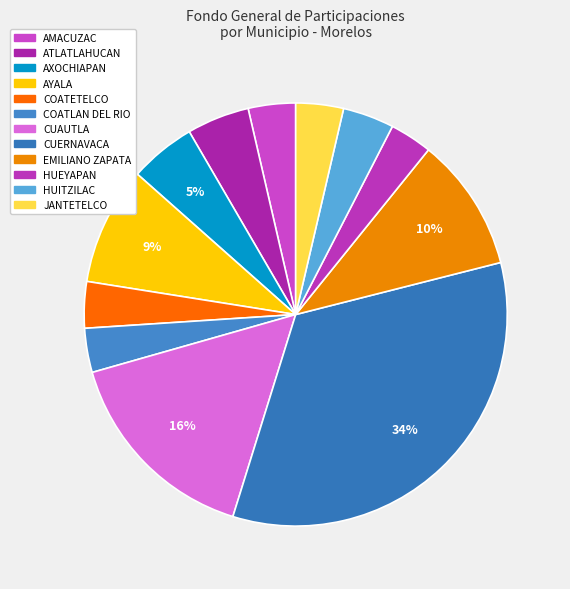

Count the number of slices in the pie.

12